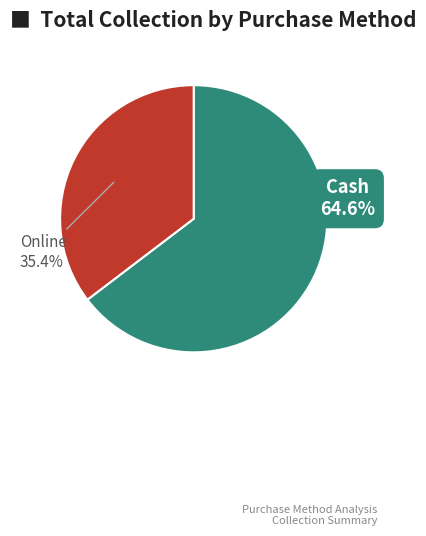

Does Online represent more than half of the total?

No